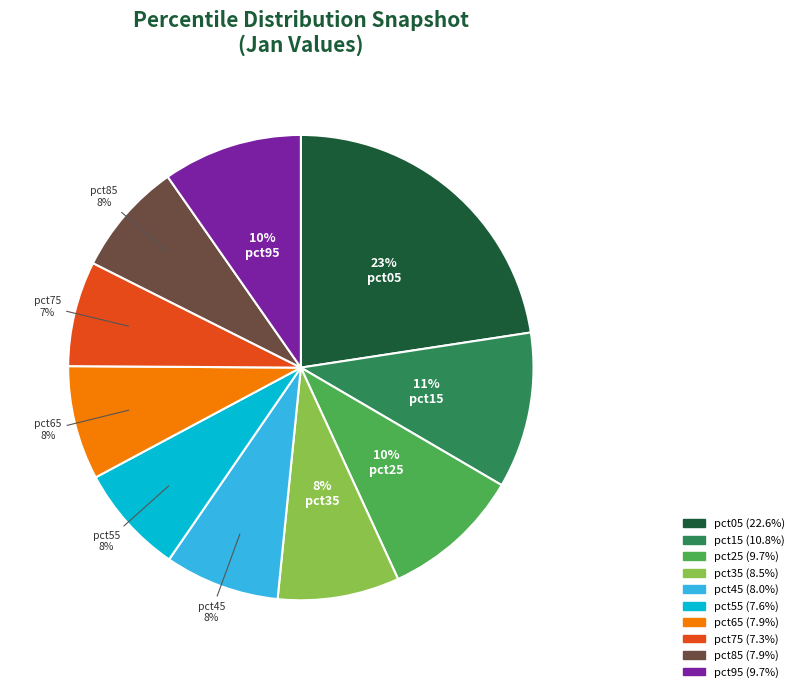

Between pct45 and pct95, which is larger?

pct95